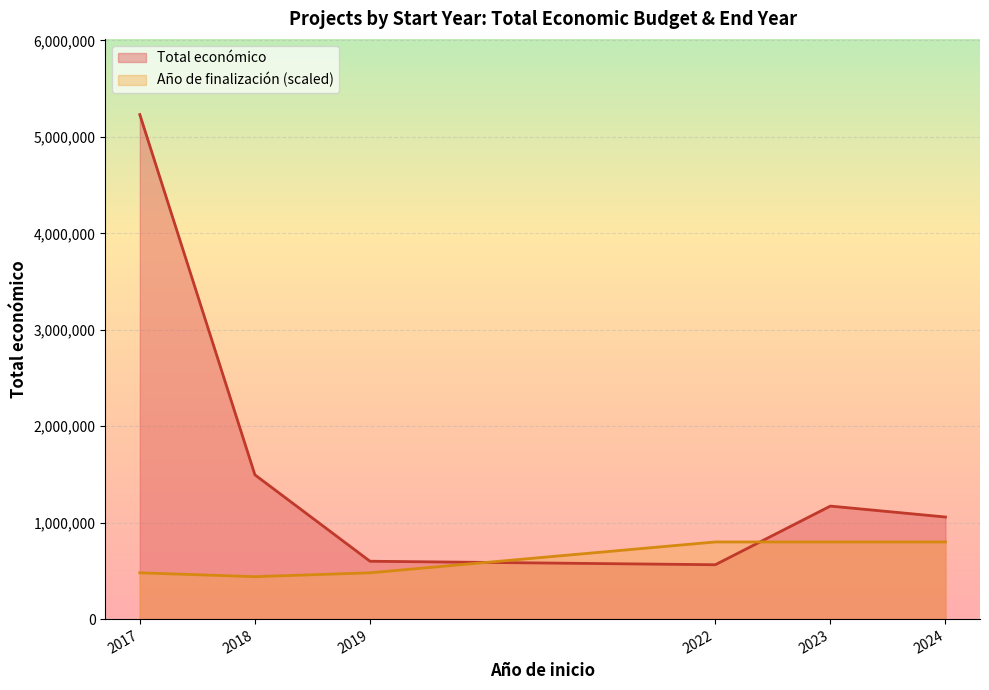

List the series in order of their peak value, highest first.

Total económico, Año de finalización (scaled)